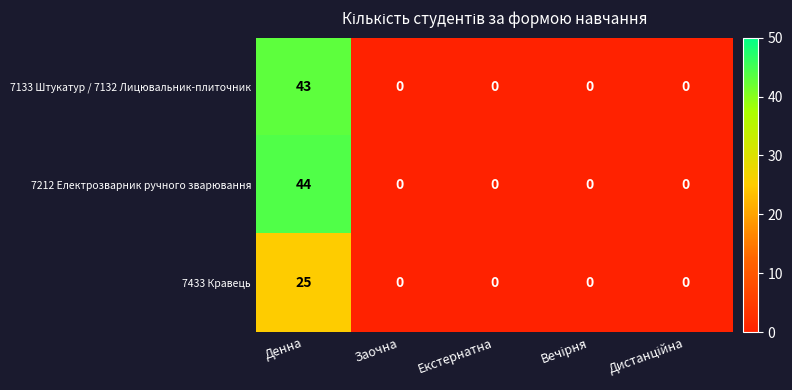

Reading left to right, extract all data points from this chart.

7133 Штукатур / 7132 Лицювальник-плиточник: 43	0	0	0	0
7212 Електрозварник ручного зварювання: 44	0	0	0	0
7433 Кравець: 25	0	0	0	0